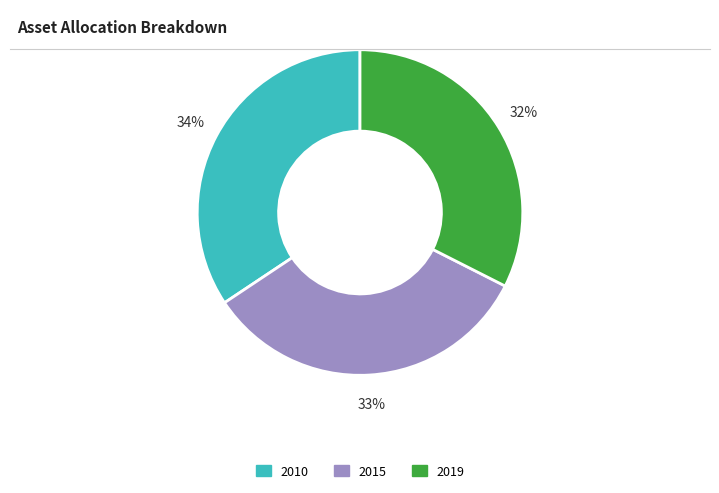

What is the ratio of the value at 2019 to the value at 2015?

1.0